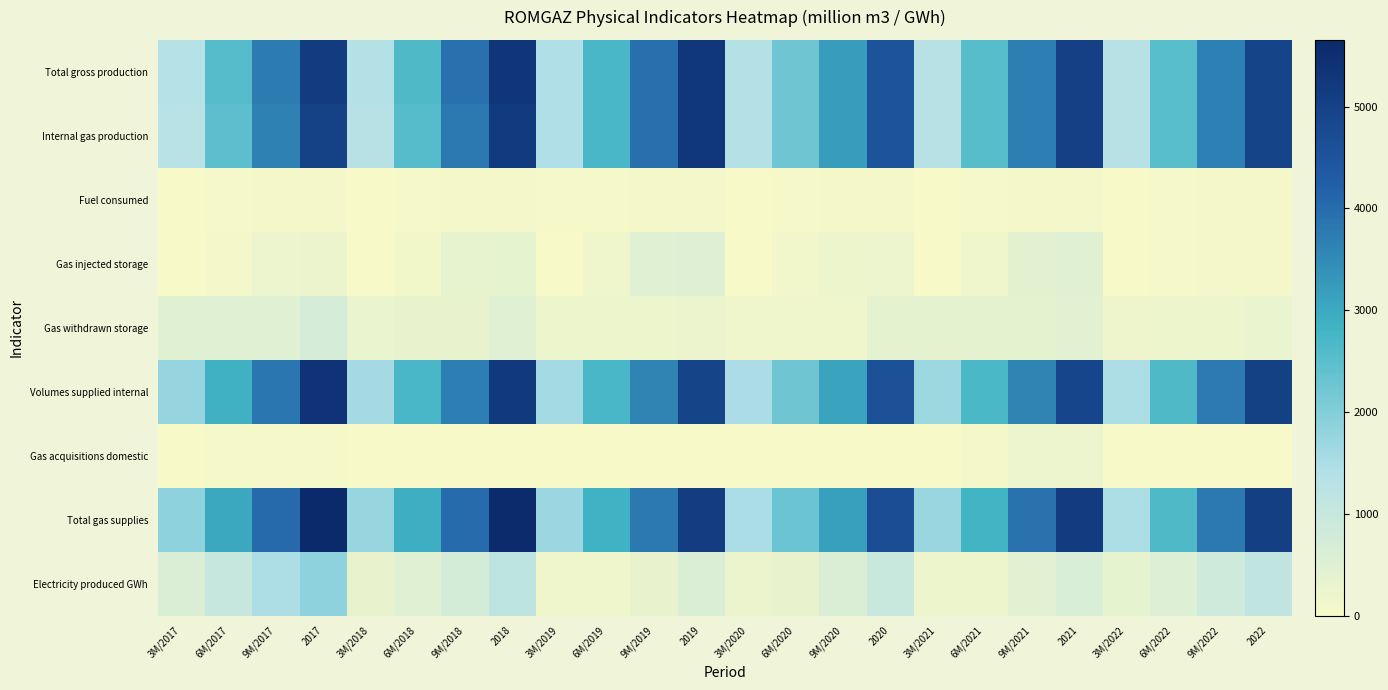

At which category is the sum across all series the highest?

2017